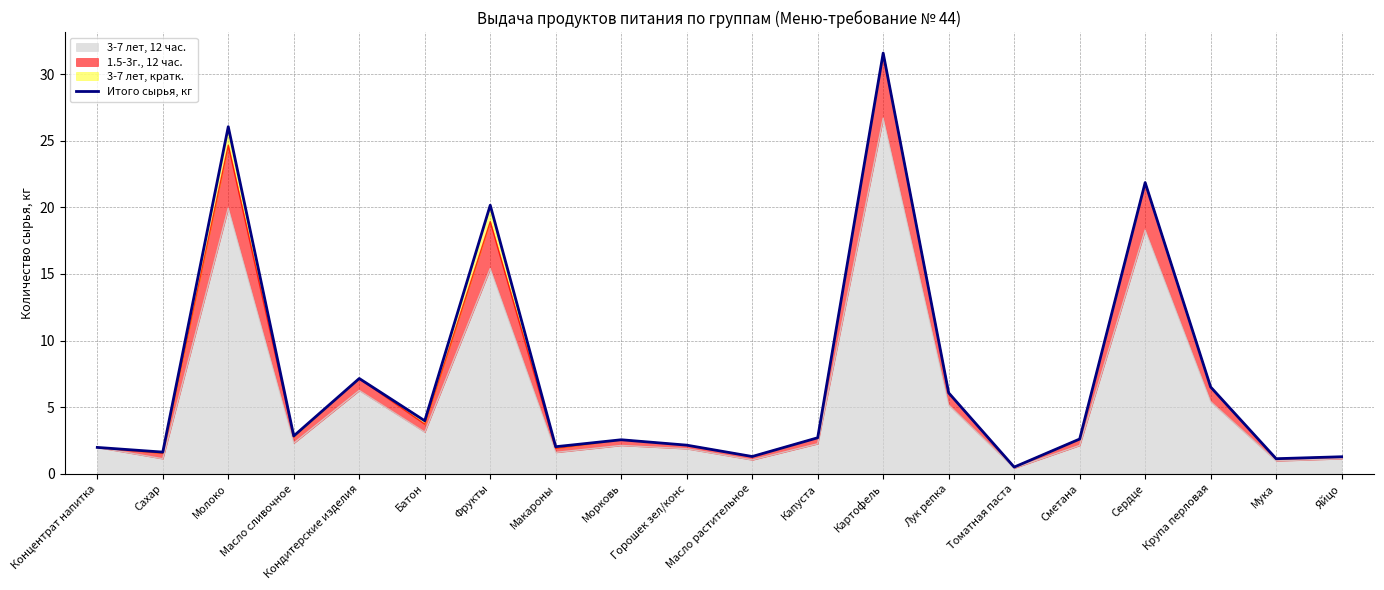

Approximately how many times larger is the value at Капуста compared to Морковь?

1.1